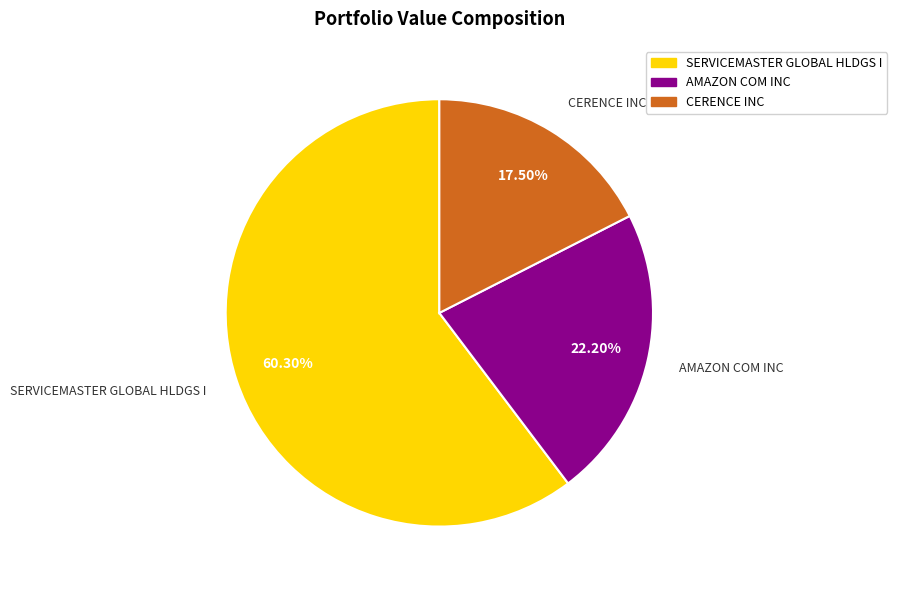

To the nearest percent, what percentage of the pie is AMAZON COM INC?

22%